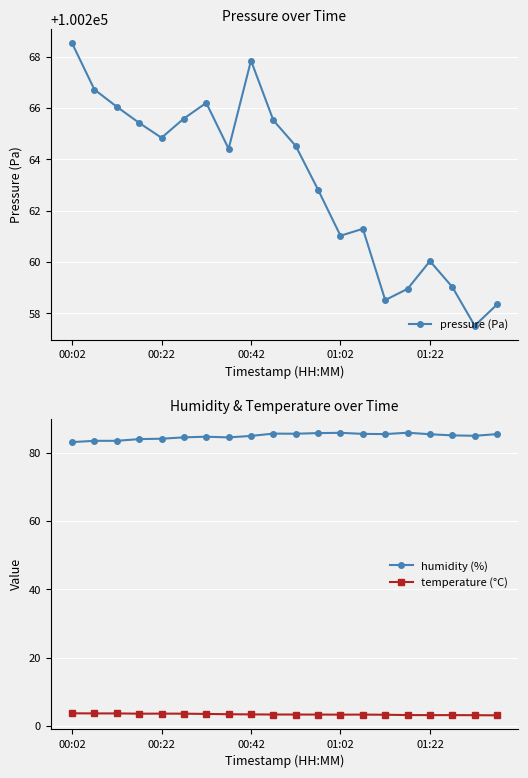

At how many categories does at least one series exceed 78394?

20